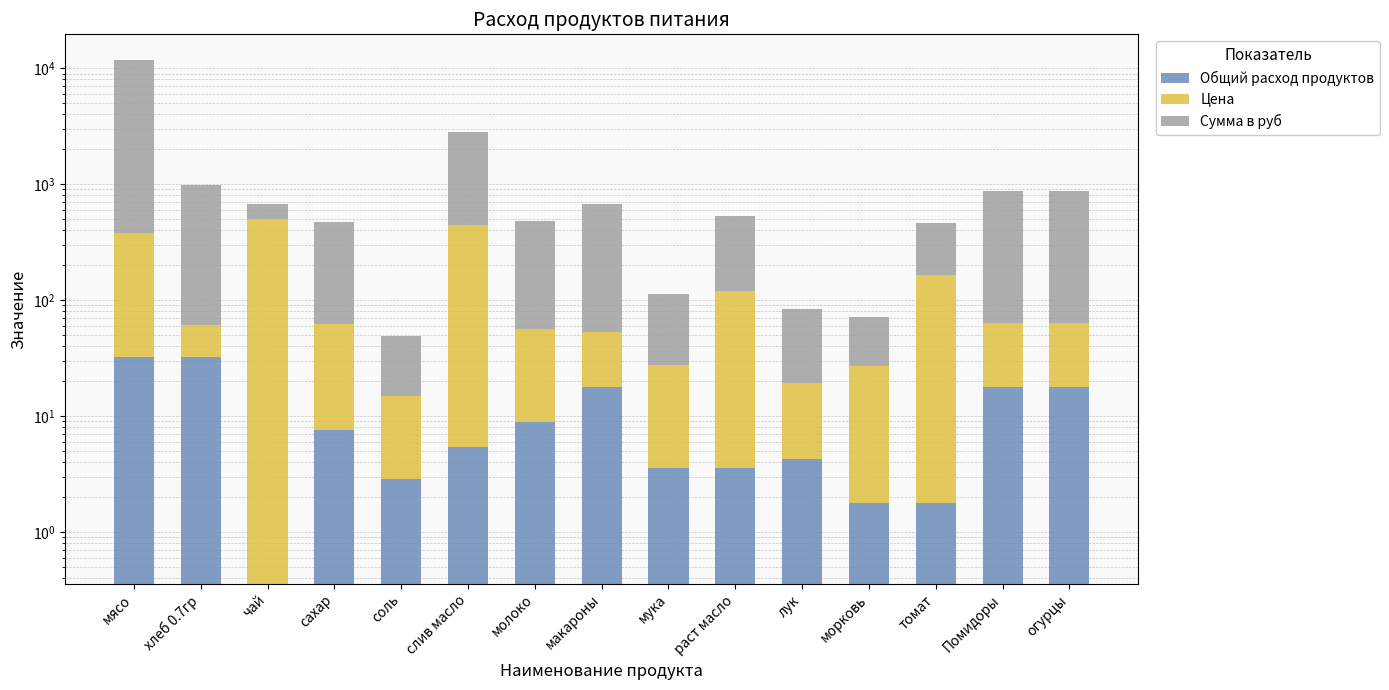

Reading right to left, transcribe all the data shown in this chart.

Общий расход продуктов: огурцы=17.9	Помидоры=17.9	томат=1.8	морковь=1.8	лук=4.3	раст масло=3.6	мука=3.6	макароны=17.9	молоко=8.9	слив масло=5.4	соль=2.9	сахар=7.5	чай=0.4	хлеб 0.7гр=32.2	мясо=32.2
Цена: огурцы=45.0	Помидоры=45.0	томат=164.3	морковь=25.0	лук=15.0	раст масло=115.0	мука=24.0	макароны=35.0	молоко=47.0	слив масло=438.9	соль=12.0	сахар=55.0	чай=500.0	хлеб 0.7гр=28.6	мясо=350.0
Сумма в руб: огурцы=805.5	Помидоры=805.5	томат=294.1	морковь=44.8	лук=64.4	раст масло=411.7	мука=85.9	макароны=626.5	молоко=420.6	слив масло=2356.8	соль=34.4	сахар=413.5	чай=179.0	хлеб 0.7гр=920.5	мясо=11277.0